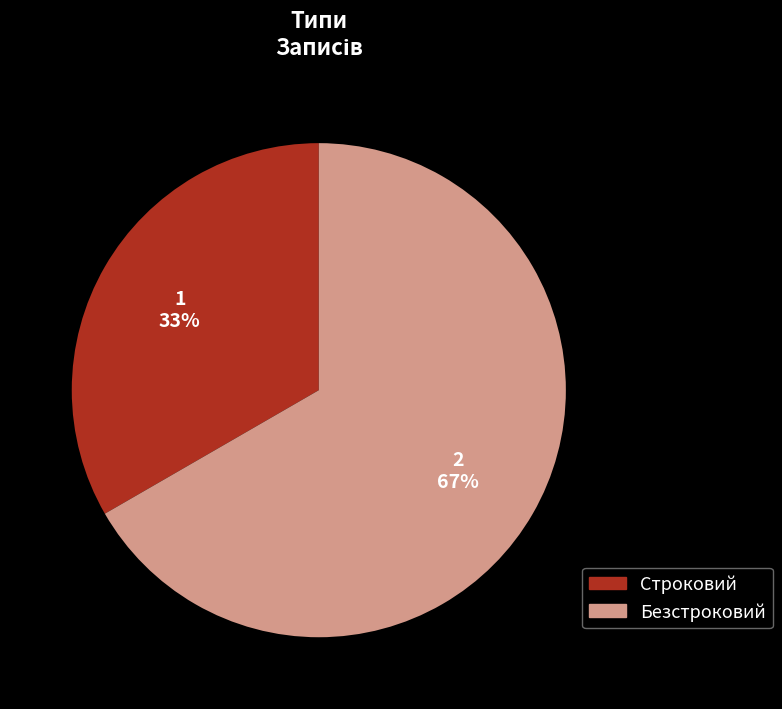

To the nearest percent, what is the combined percentage of Безстроковий and Строковий?

100%